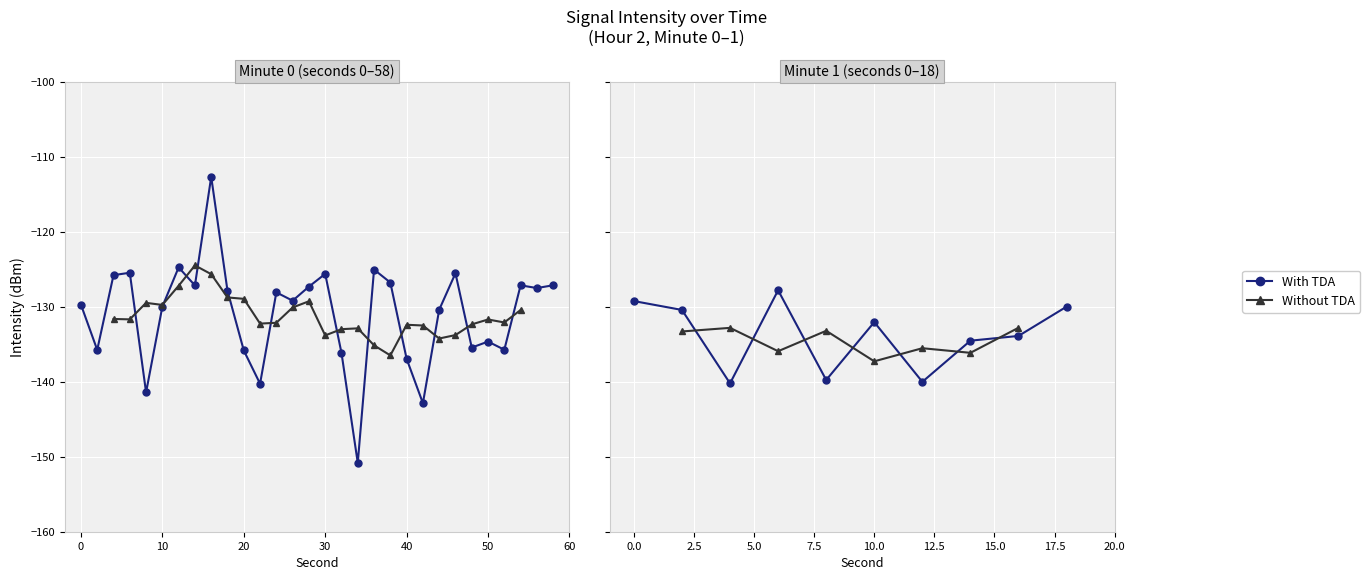

What is the difference between the maximum and minimum values?

38.1